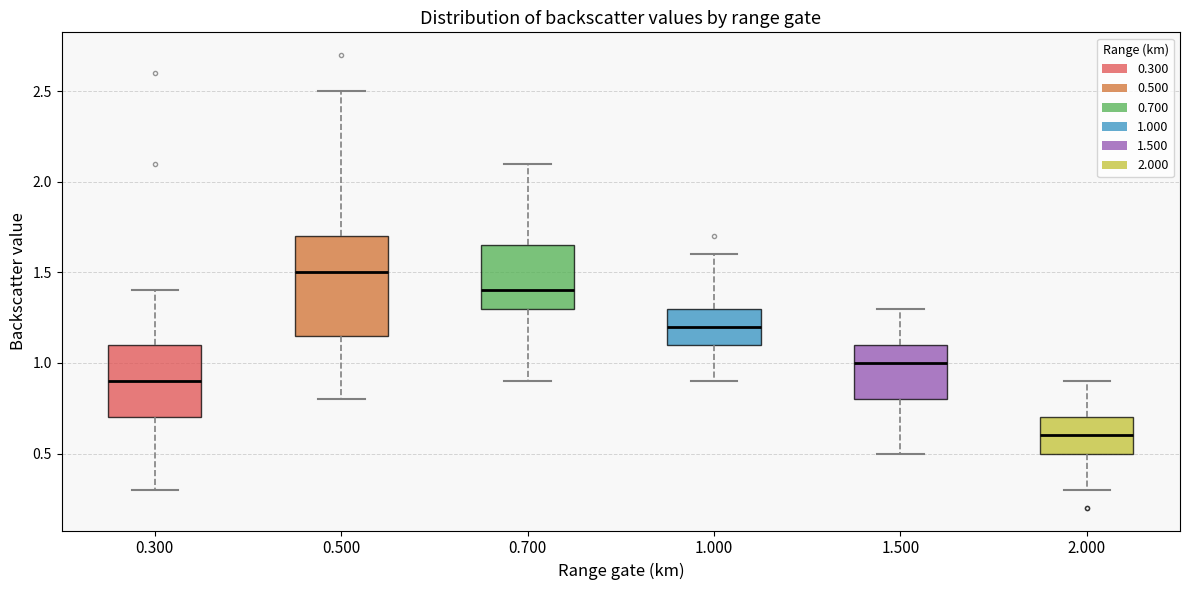

Where does the median line of the box at x = 0.500 sit on the y-axis? The values are not printed on the chart, so give them approximately, as read against the axis.

1.50